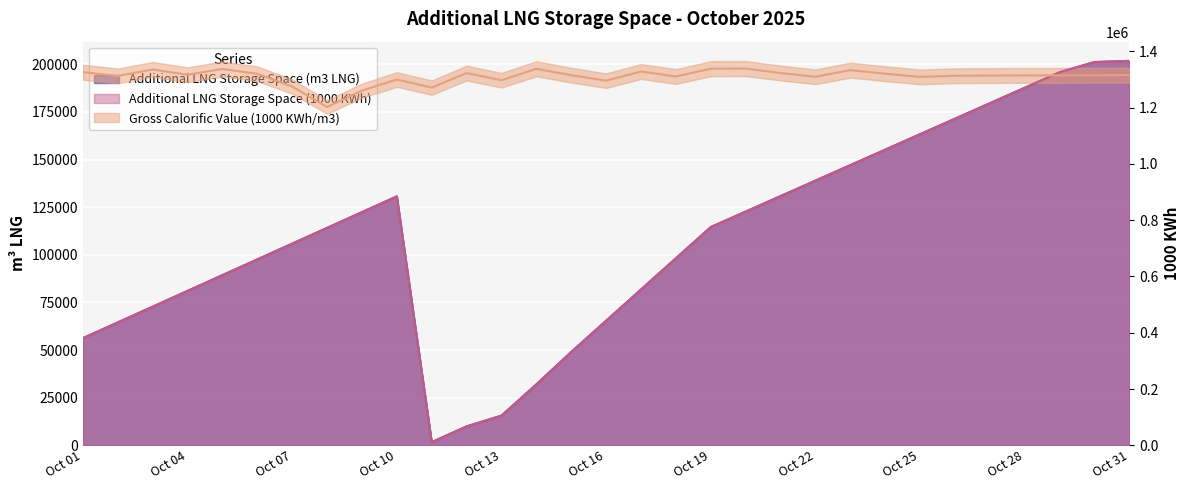

Does the chart display data point markers on the line(s)?

No